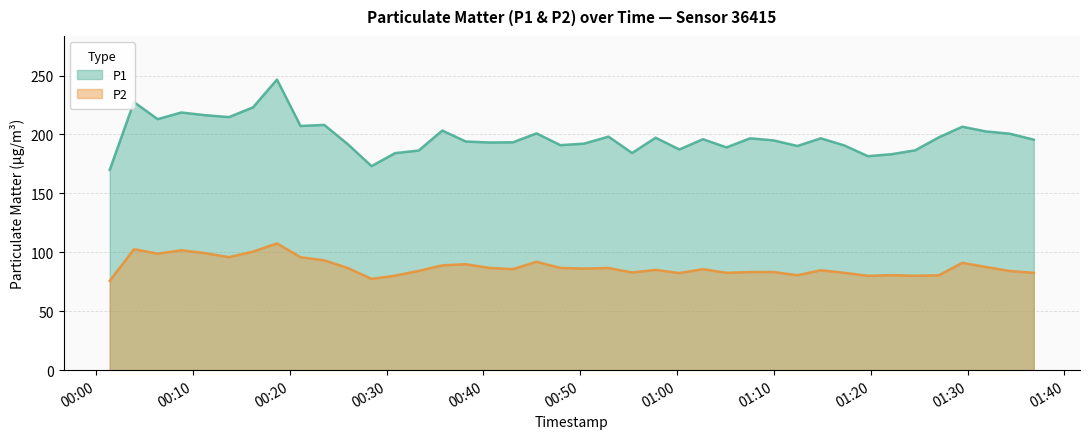

Which has a higher value, 2023-03-01T00:03:55 or 2023-03-01T01:34:20?

2023-03-01T00:03:55